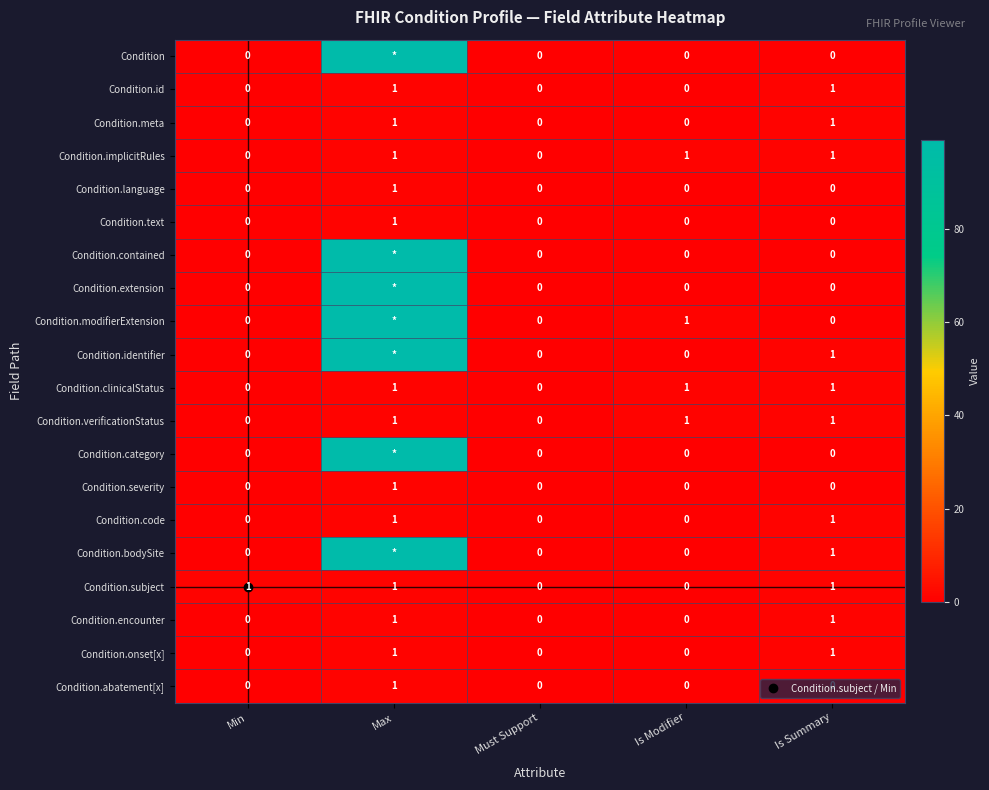

Which series has the largest range (max minus min)?

Condition